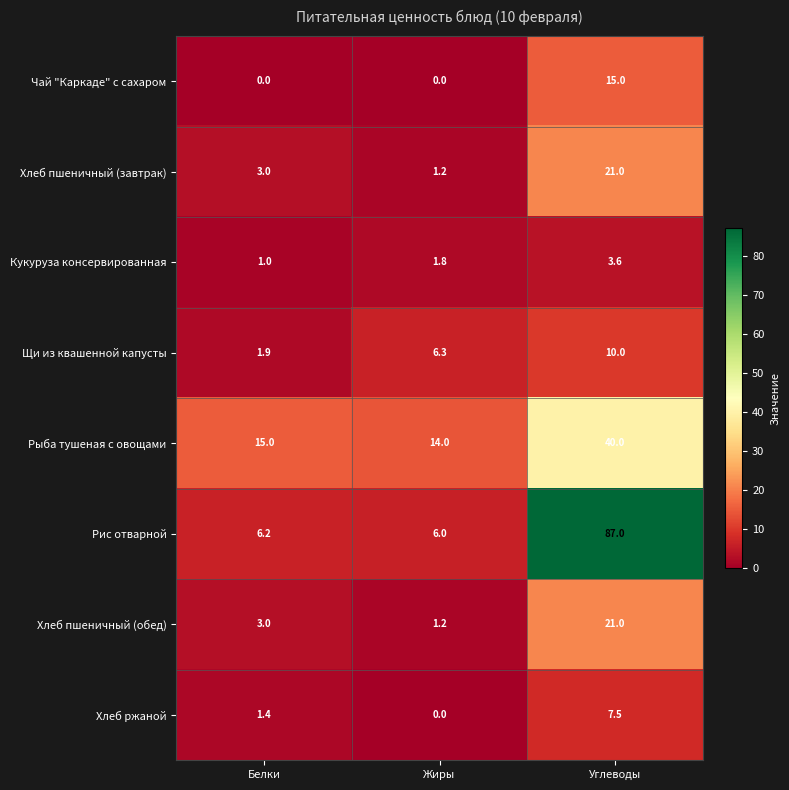

What is the approximate value of Хлеб ржаной at Углеводы?

7.5